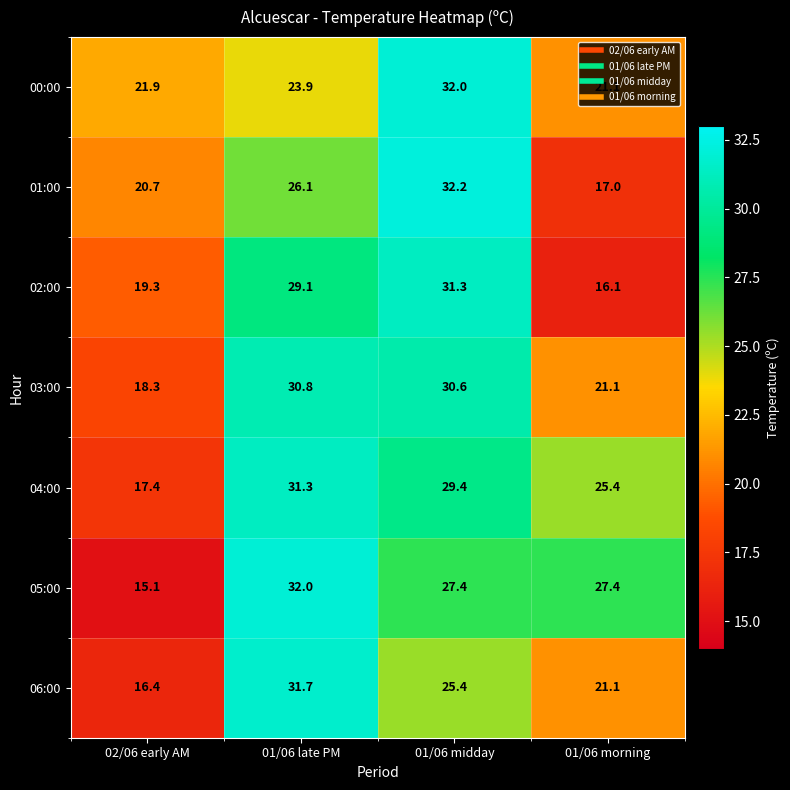

What is the approximate value of 03:00 at 01/06 midday?

30.6